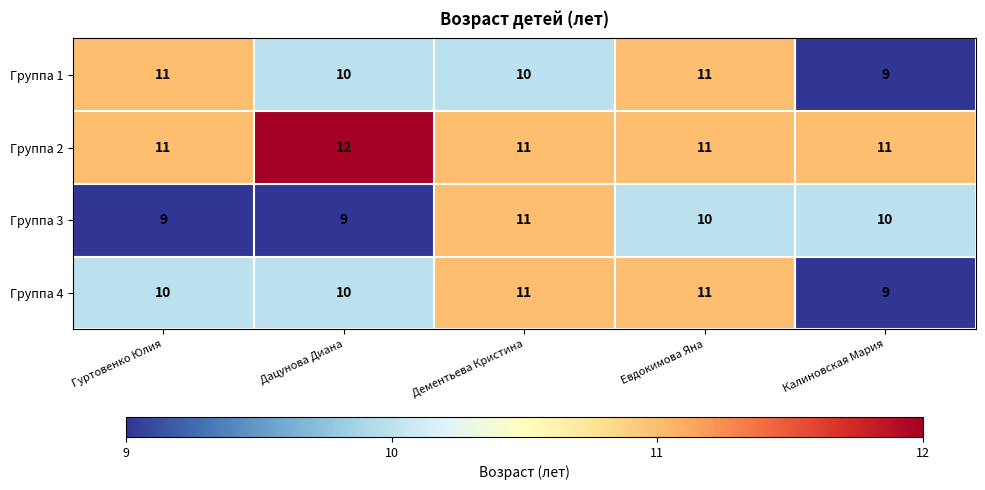

What is the sum of the Группа 1 values at Дацунова Диана and Гуртовенко Юлия?

21